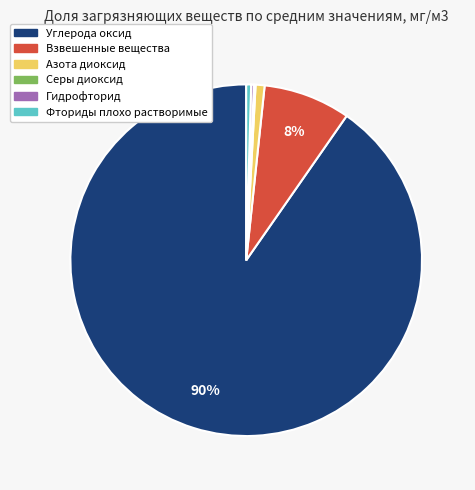

Which category has the biggest portion of the pie?

Углерода оксид